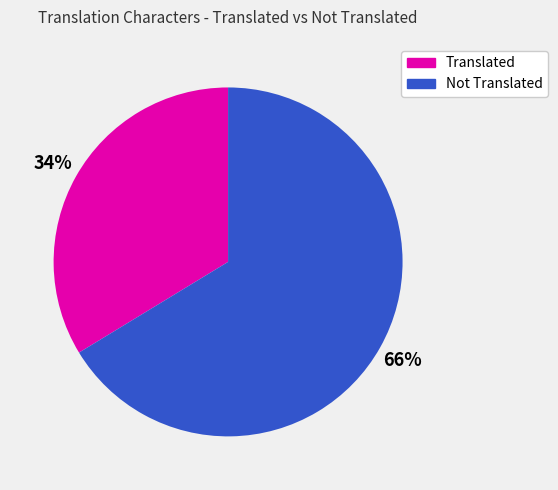

Rank the categories by value from highest to lowest.

Not Translated, Translated